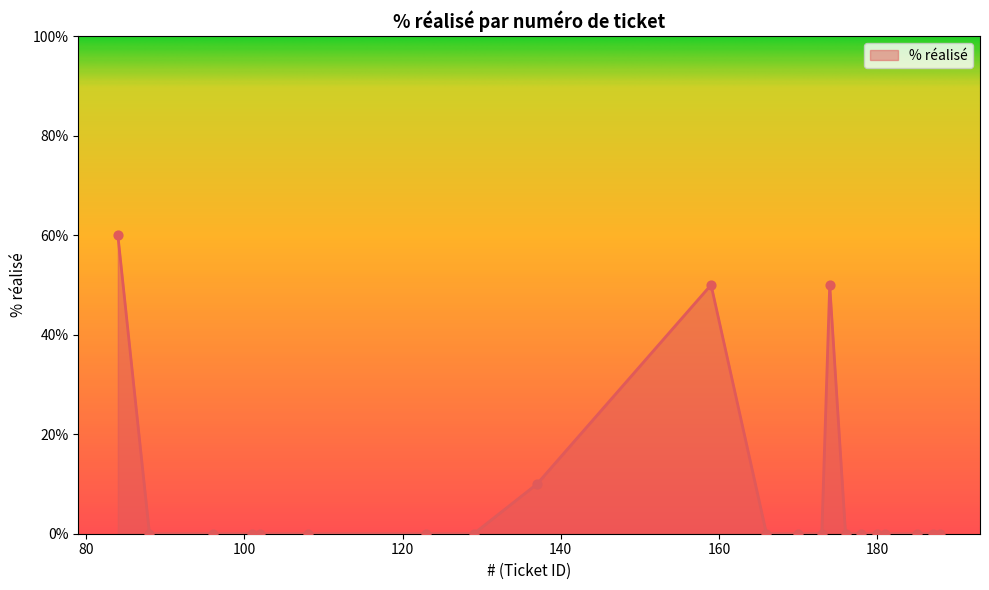

What is the maximum value shown in the chart?

60